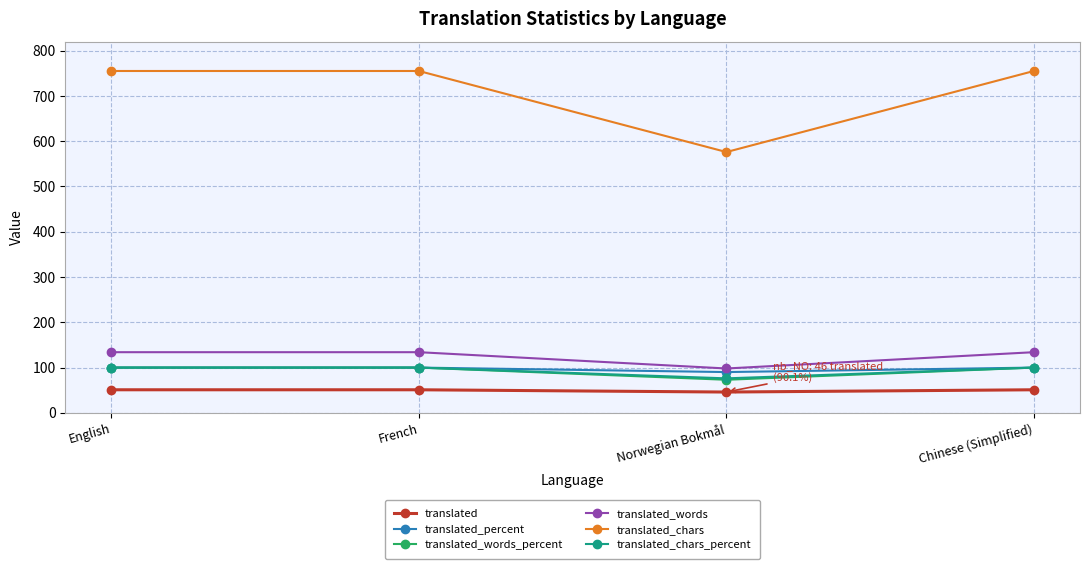

Is the value of translated at Chinese (Simplified) greater than the value of translated_chars_percent at Norwegian Bokmål?

No